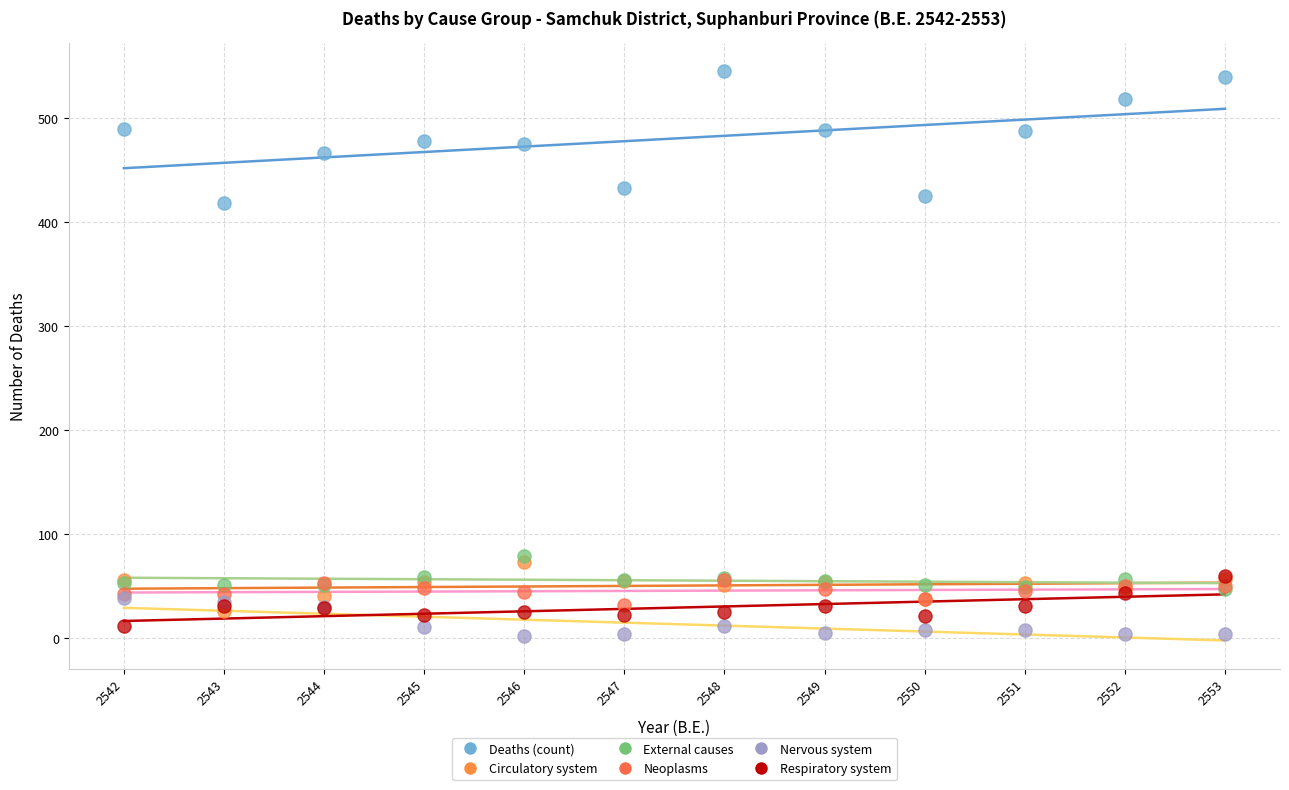

What are all the series names shown in the legend?

Deaths (count), Circulatory system, External causes, Neoplasms, Nervous system, Respiratory system